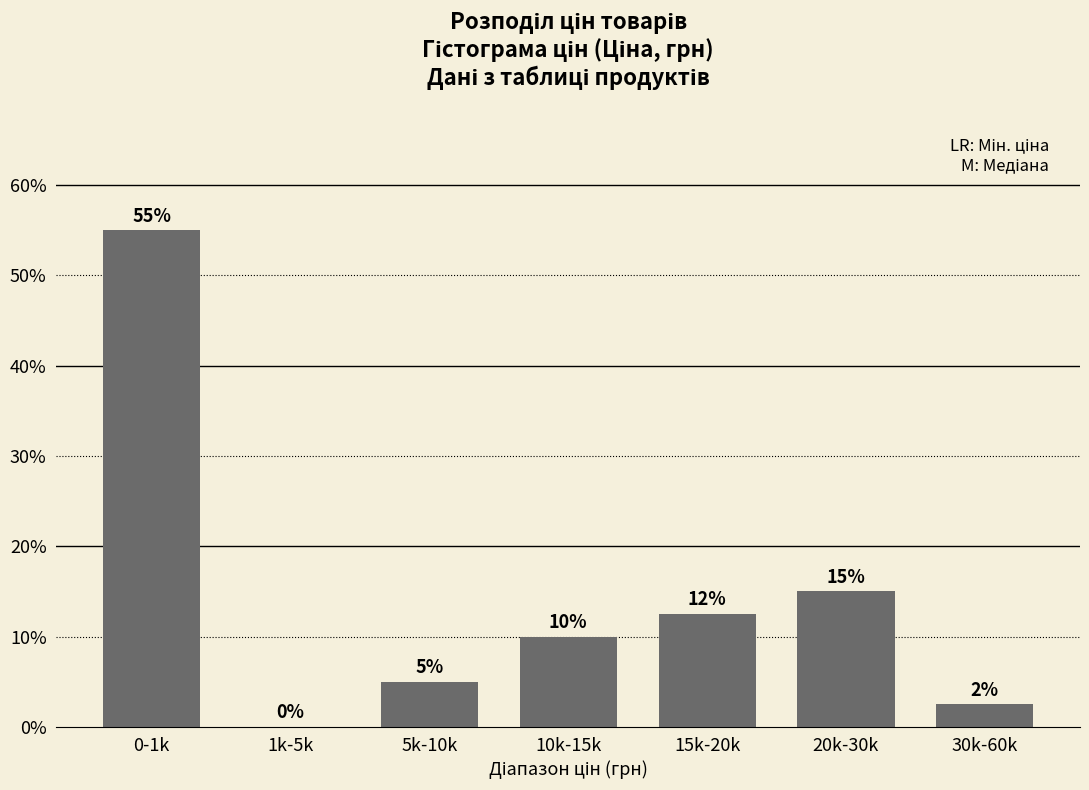

Which category has the highest value across all series?

0-1k